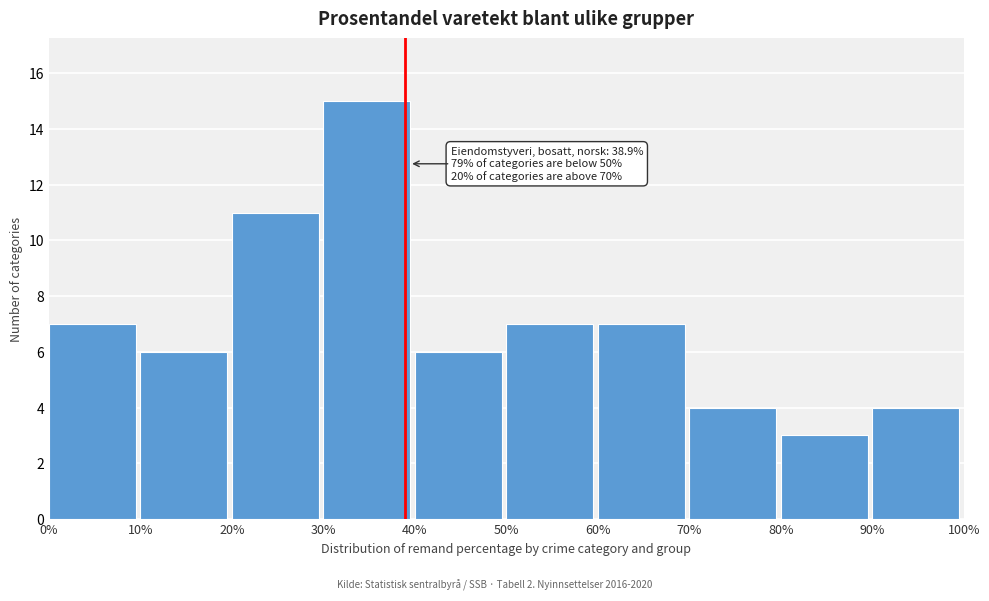

Over which range of the x-axis is the bar tallest?

30% to 40%